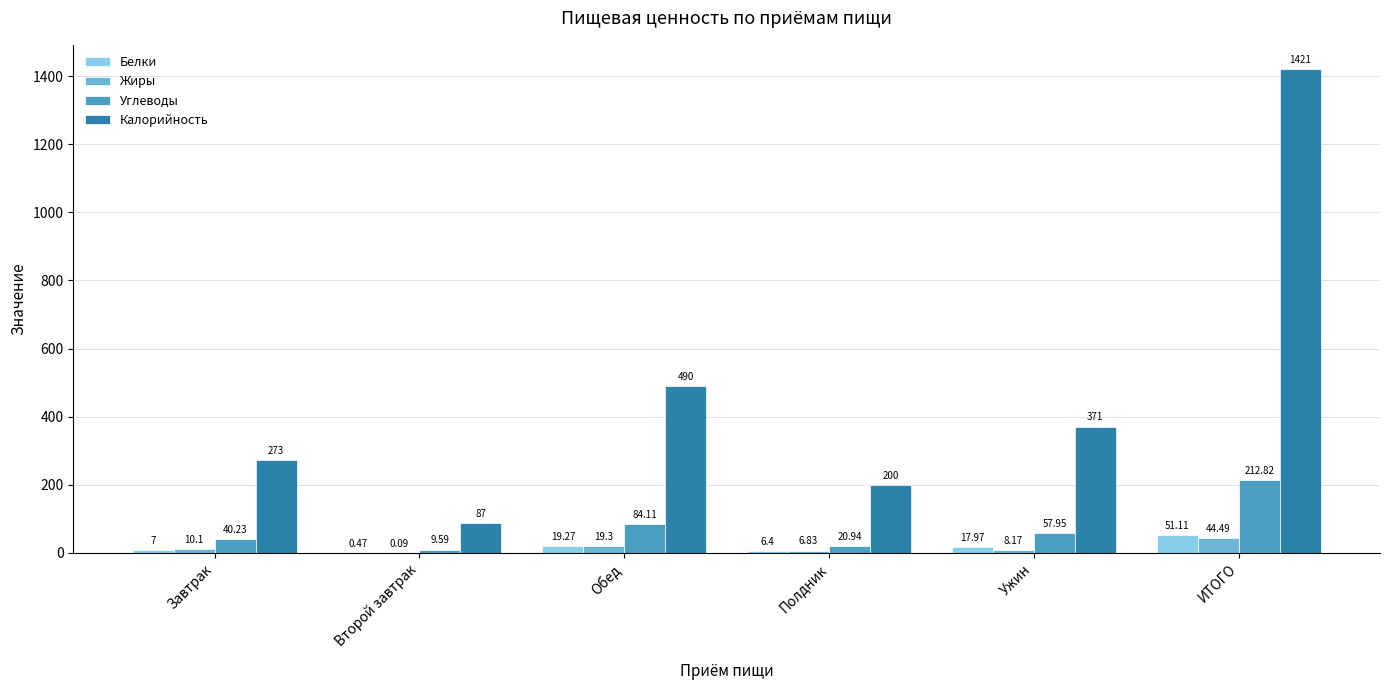

What is the sum of all Белки values?

102.2